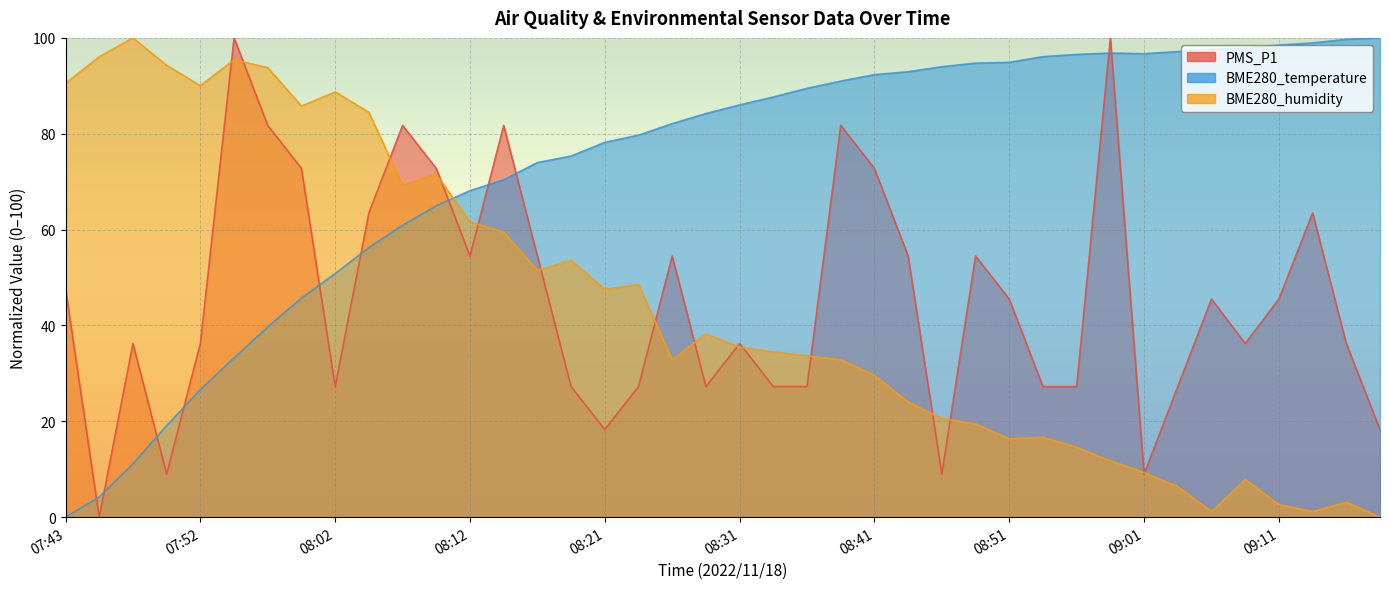

How many lines are shown in the chart?

3